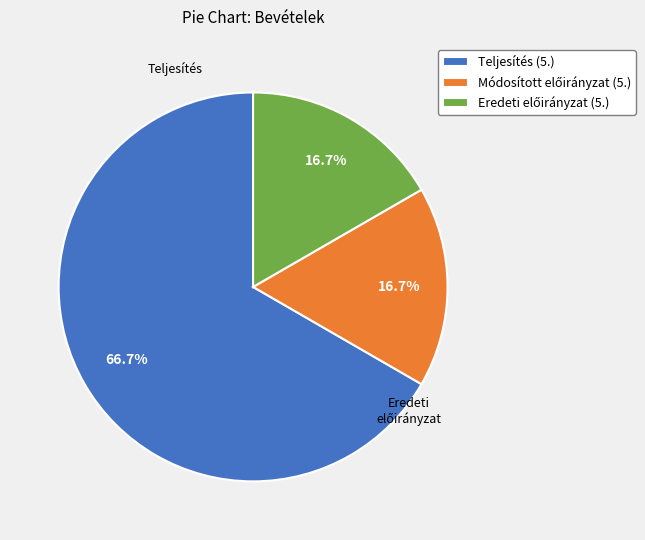

Which slice represents more than half of the pie?

Teljesítés (5.)